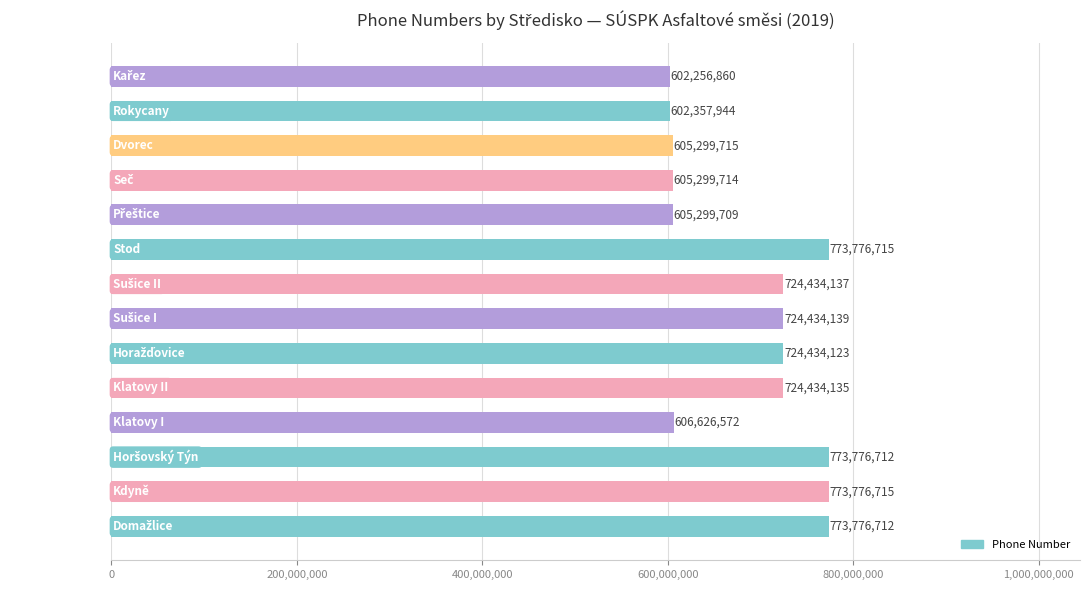

True or false: the data shows 417523748 at Rokycany.

False